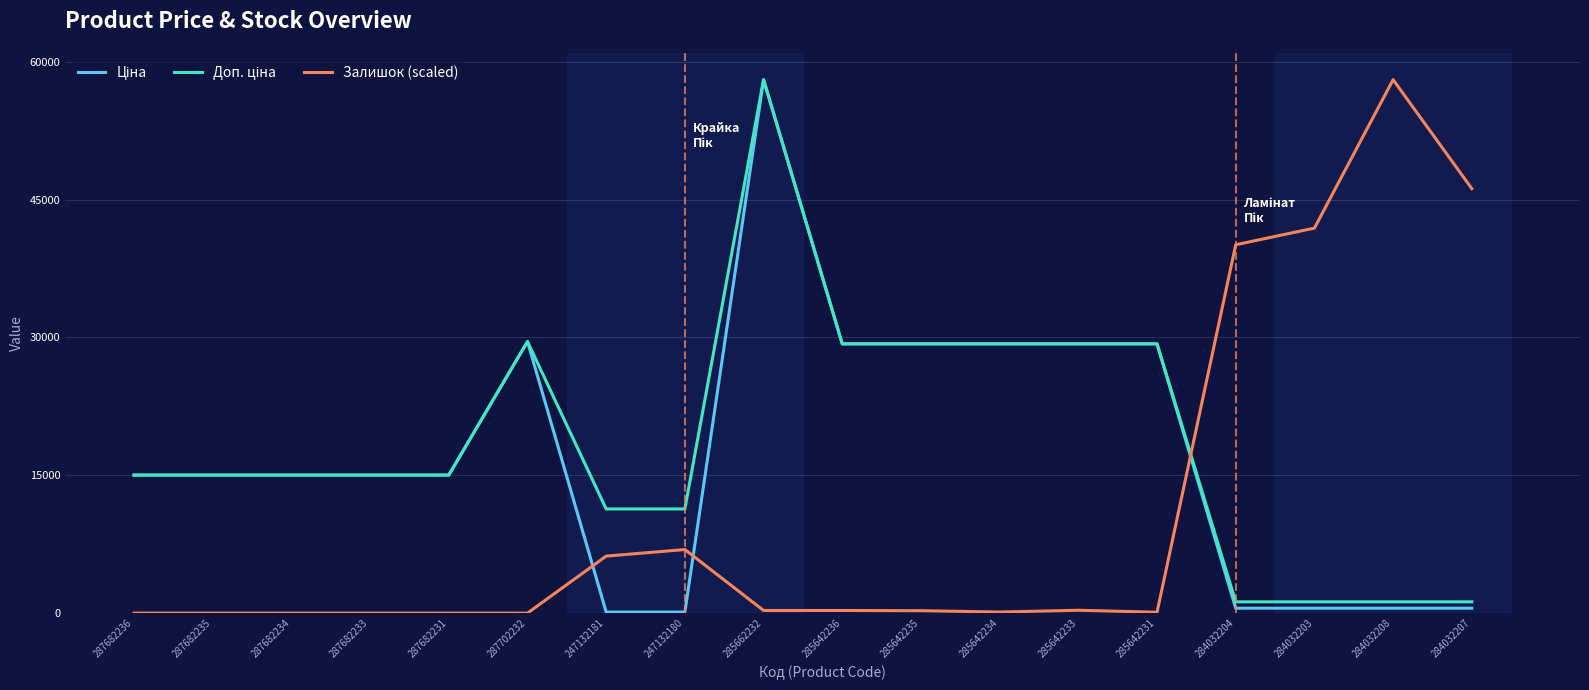

What is the total value across all series at 287682234?

30038.4